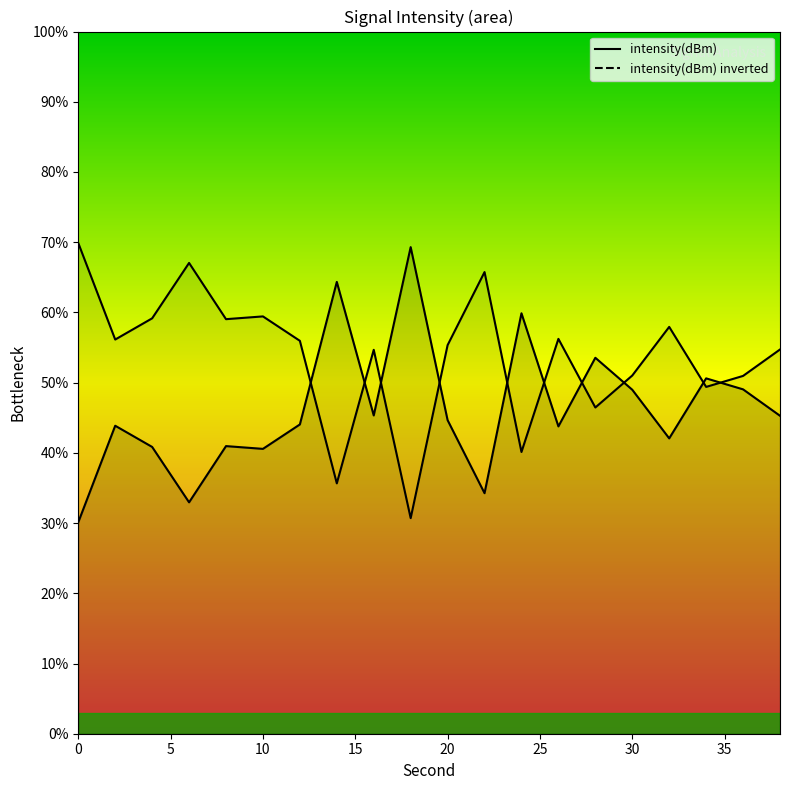

What is the ratio of the value at 28 to the value at 12?

1.2